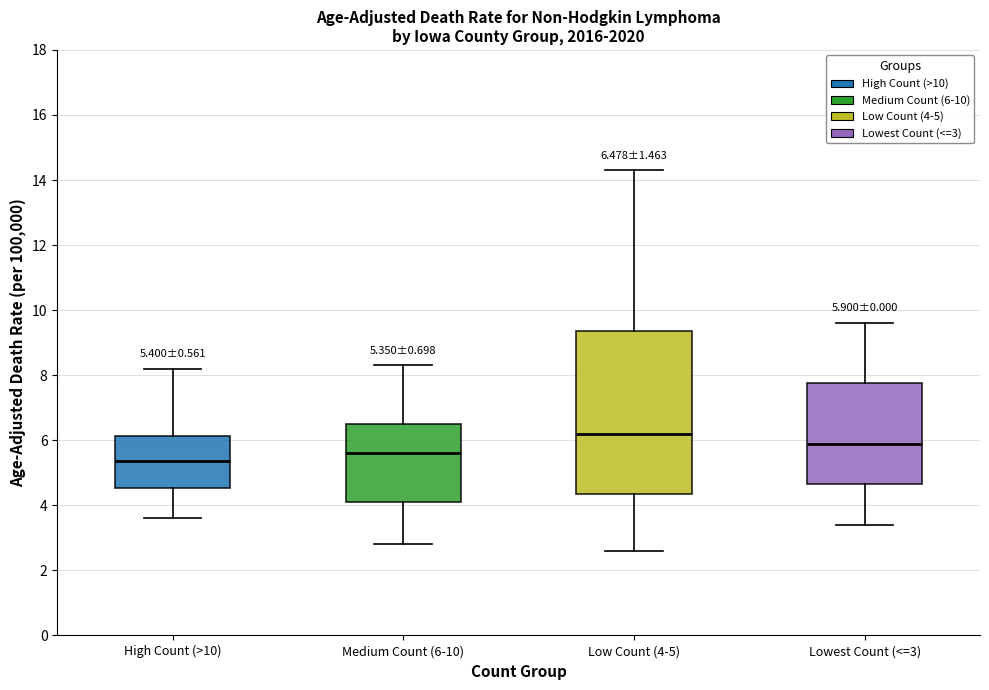

Comparing the boxes themselves (not the whiskers), which one is the tallest?

Low Count (4-5)